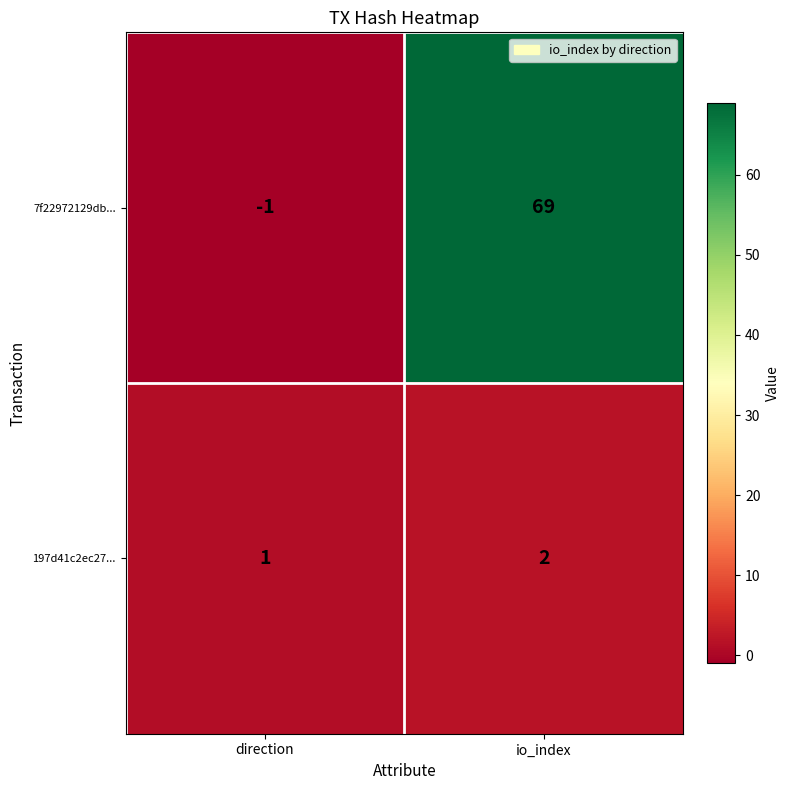

At which category is the sum across all series the highest?

io_index